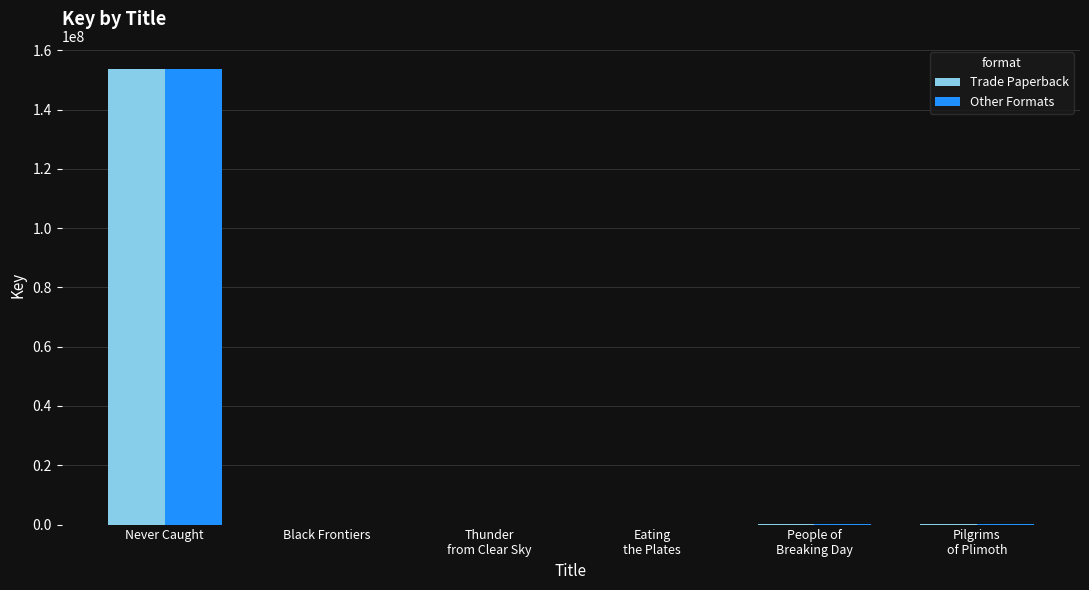

The value of Other Formats at Pilgrims
of Plimoth is 331461. True or false?

True